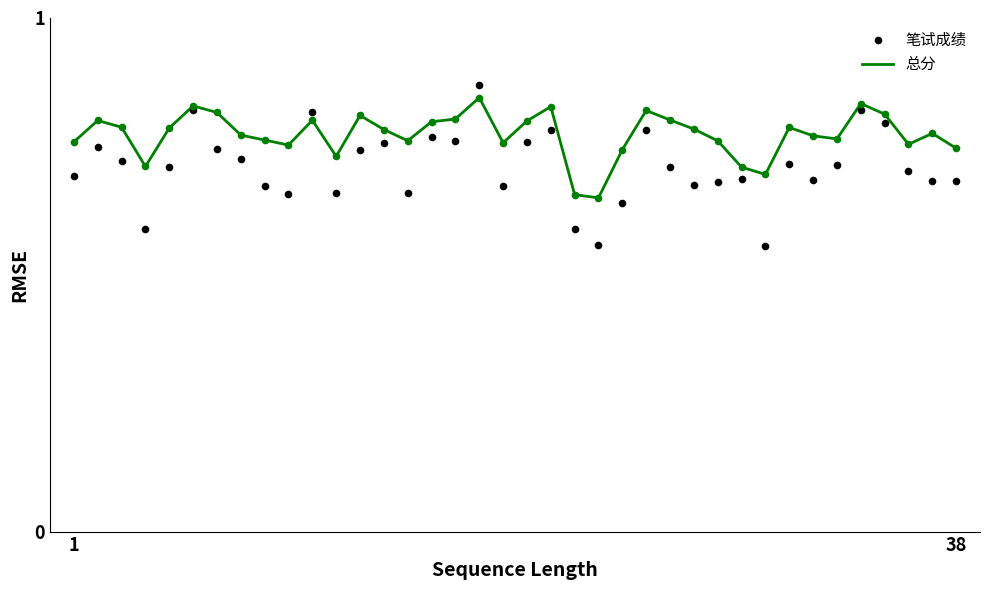

Which series has the largest total across all categories?

总分